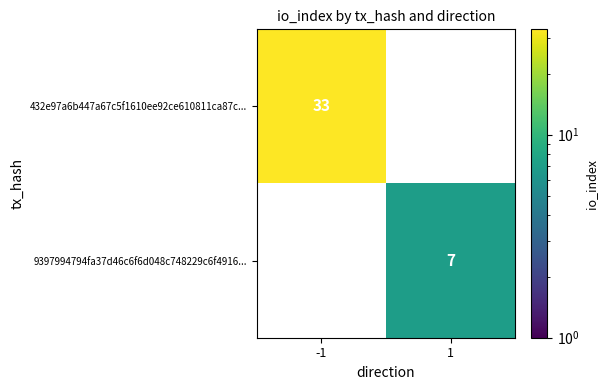

The 9397994794fa37d46c6f6d048c748229c6f4916... series shows 11 at 1. True or false?

False